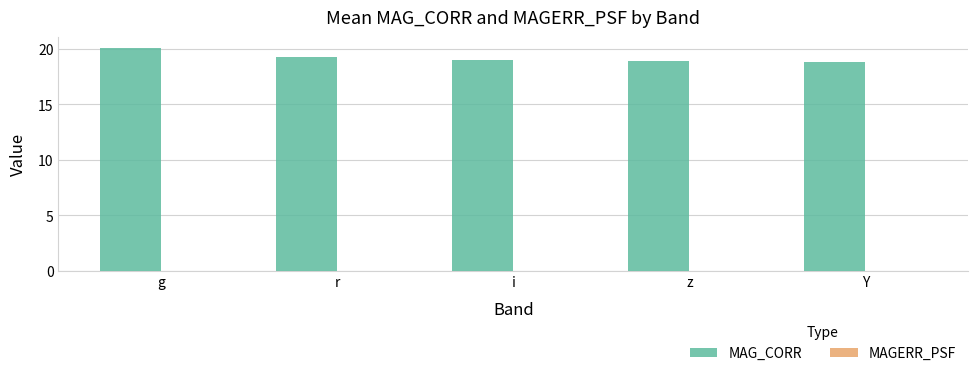

Is it true that MAG_CORR equals 26.5 at g?

False